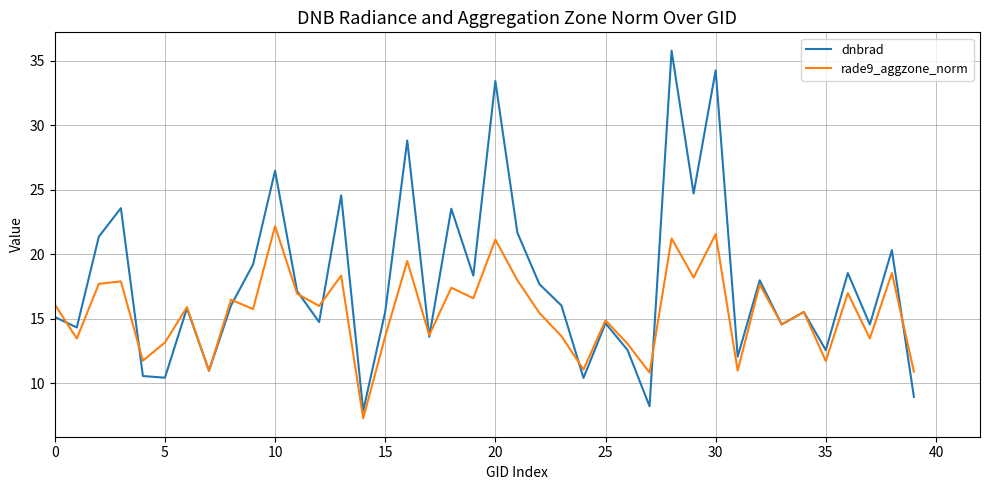

What is the highest value of the rade9_aggzone_norm series?

22.2